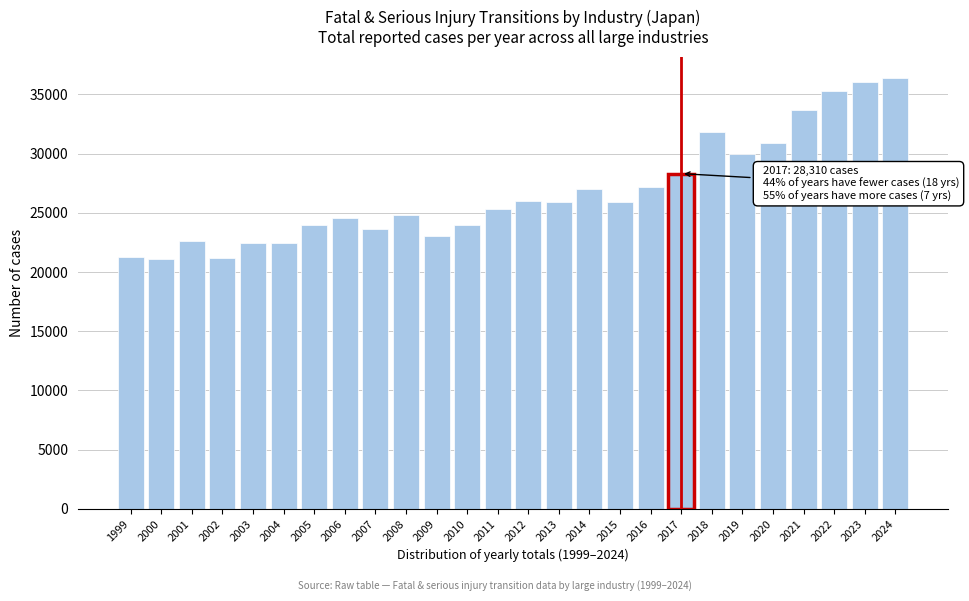

What is the difference between the maximum and minimum values?

15273